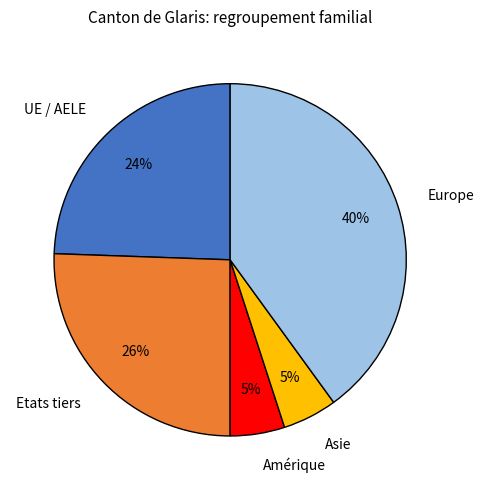

To the nearest percent, what portion does Etats tiers represent?

26%